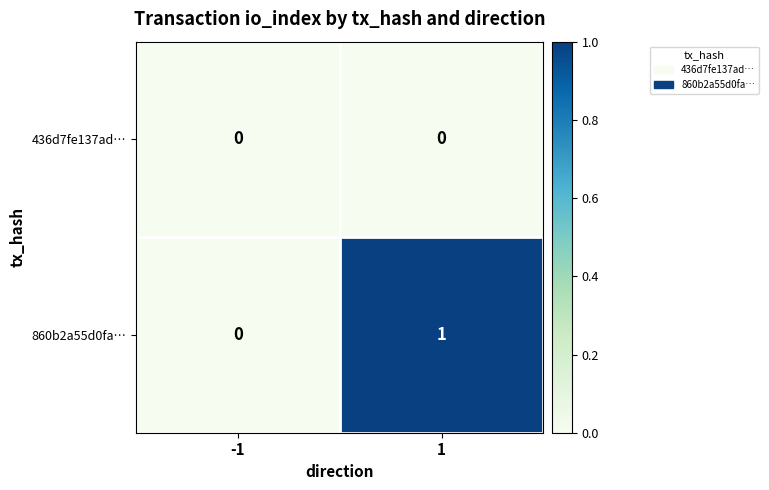

Rank the series by their average value, from highest to lowest.

860b2a55d0fa…, 436d7fe137ad…